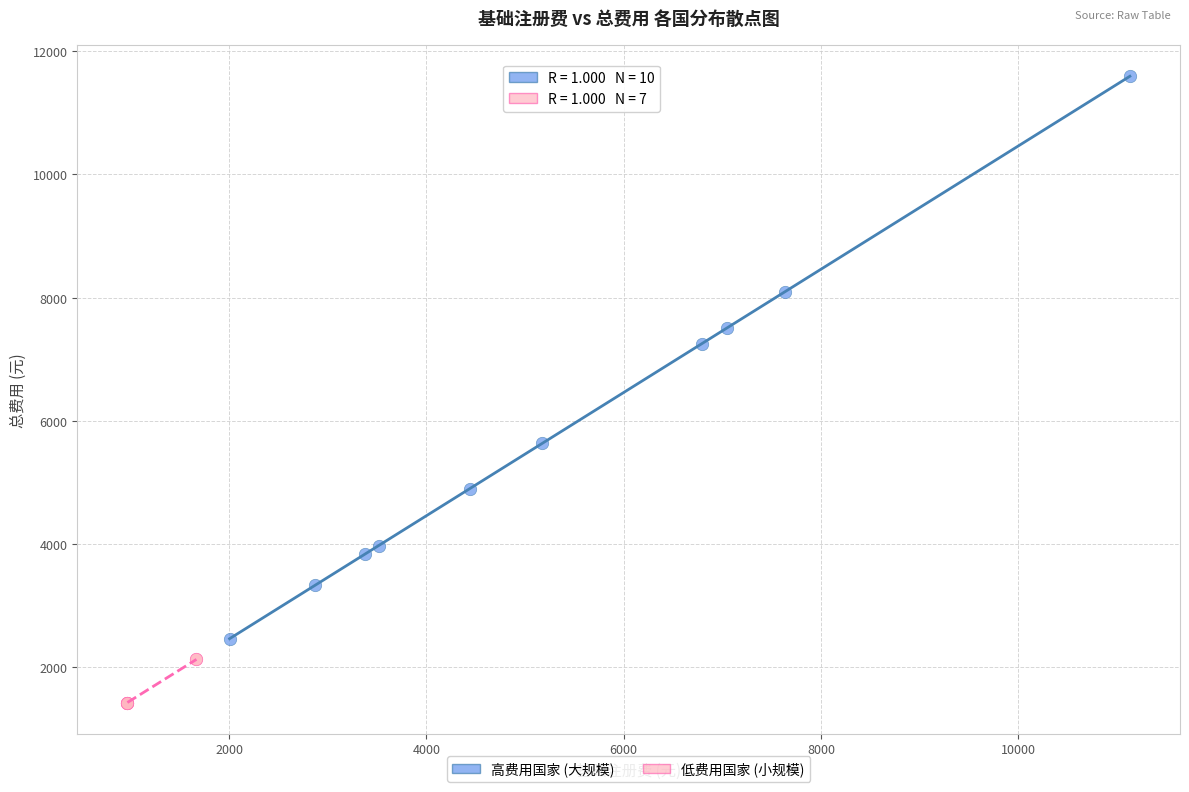

Which series reaches the maximum Y coordinate?

高费用国家 (大规模)